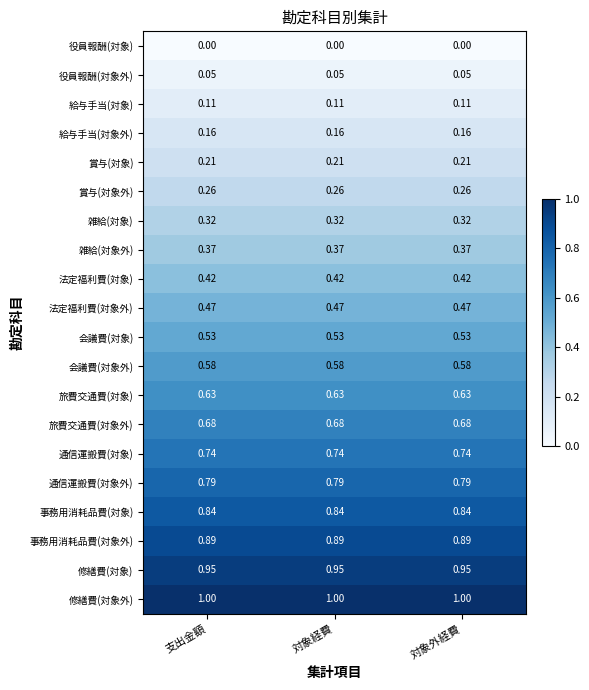

Rank the series by their maximum value, from highest to lowest.

修繕費(対象外), 修繕費(対象), 事務用消耗品費(対象外), 事務用消耗品費(対象), 通信運搬費(対象外), 通信運搬費(対象), 旅費交通費(対象外), 旅費交通費(対象), 会議費(対象外), 会議費(対象), 法定福利費(対象外), 法定福利費(対象), 雑給(対象外), 雑給(対象), 賞与(対象外), 賞与(対象), 給与手当(対象外), 給与手当(対象), 役員報酬(対象外), 役員報酬(対象)